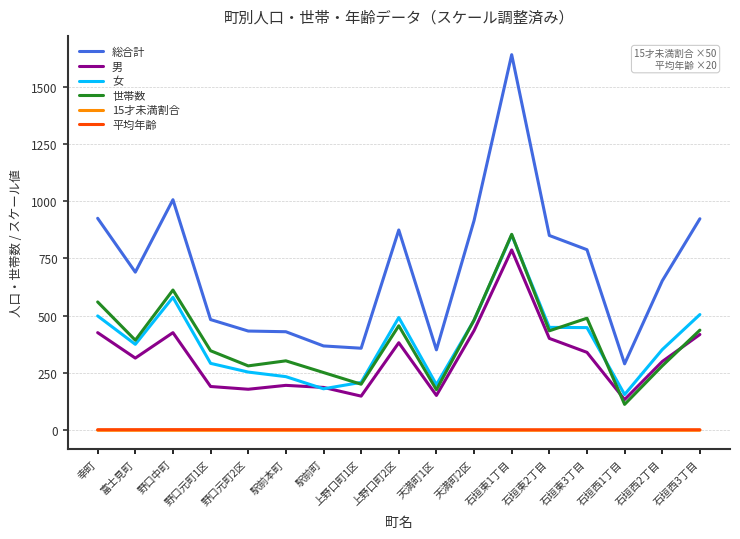

What is the sum of the 総合計 values at 石垣東3丁目 and 野口元町1区?

1271.0